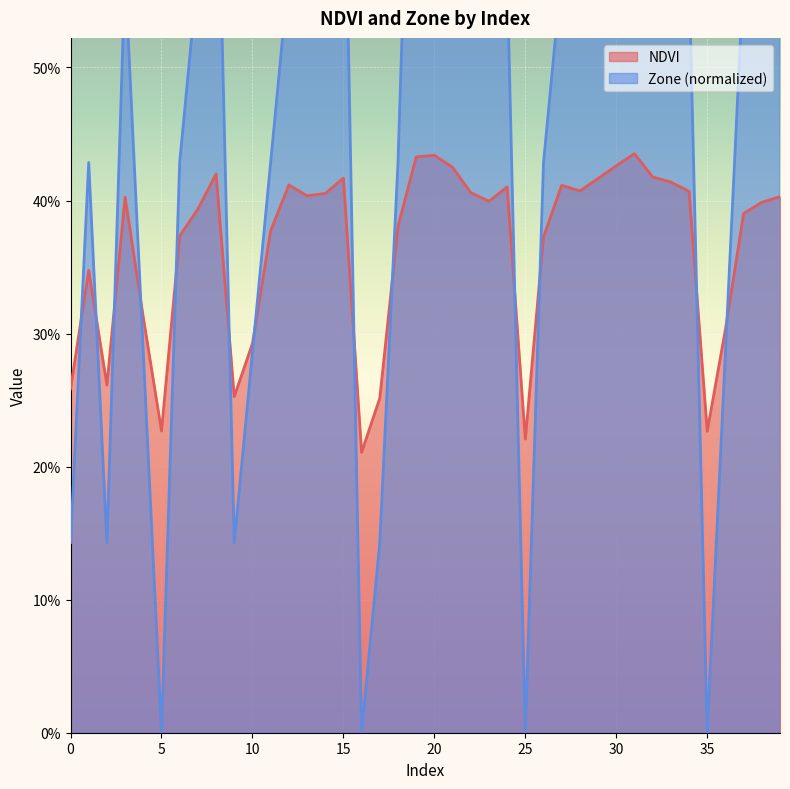

List the series in order of their peak value, highest first.

Zone, NDVI